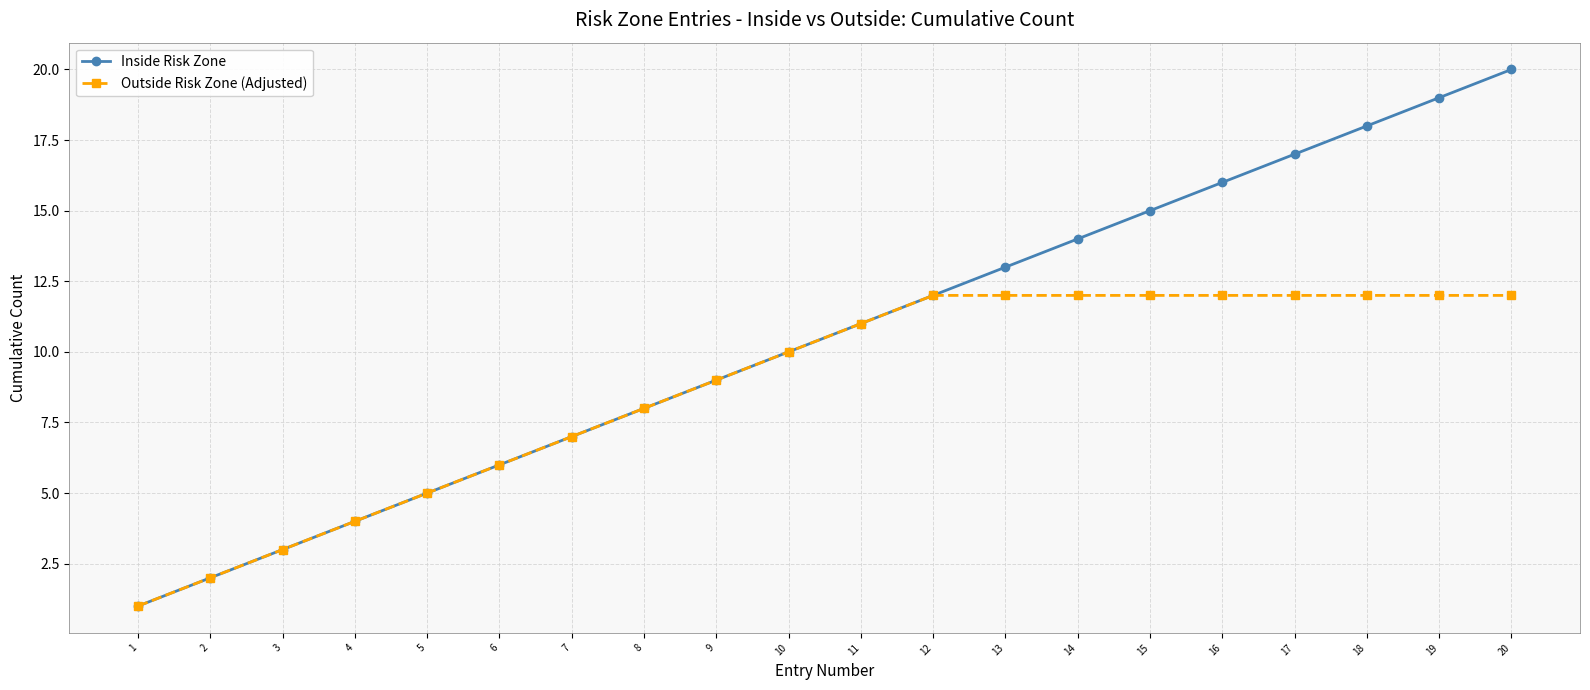

What are all the series names shown in the legend?

Inside Risk Zone, Outside Risk Zone (Adjusted)